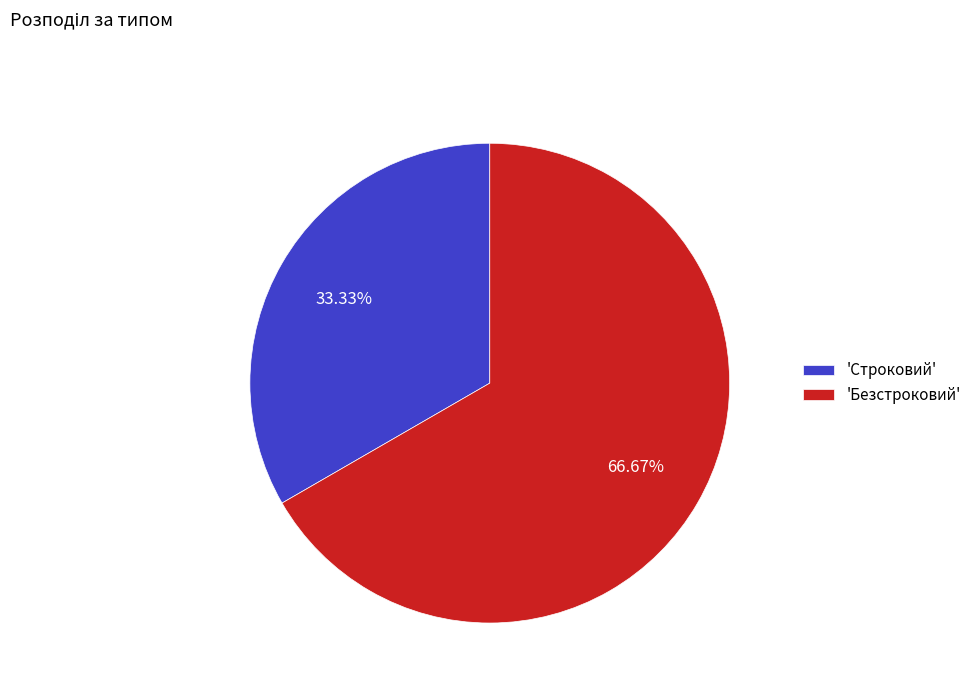

Which slice is the smallest?

'Строковий'